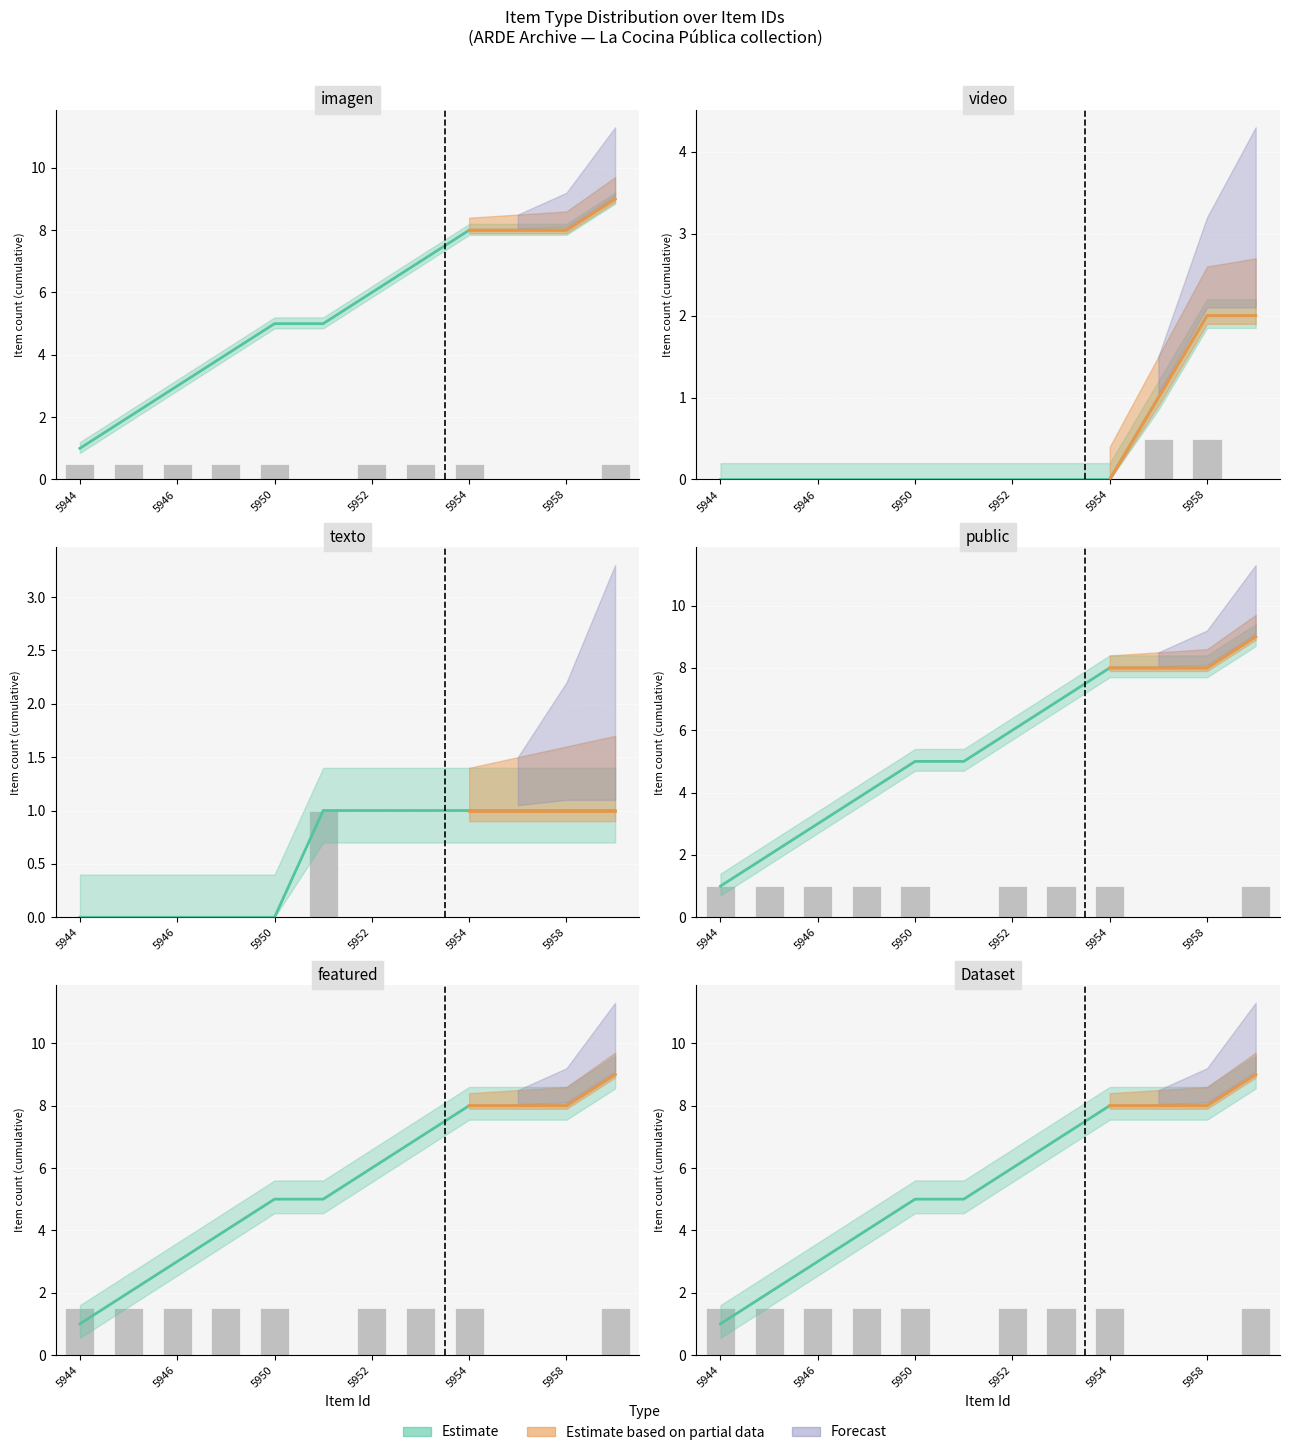

How many categories are shown in the chart?

12